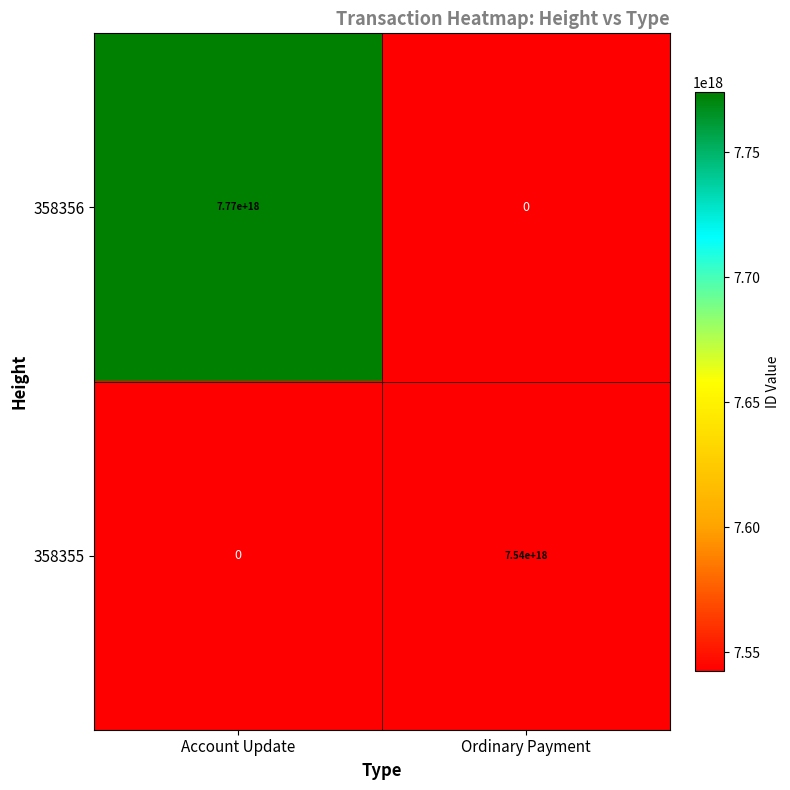

At how many categories does at least one series exceed 7544337554403194880?

1